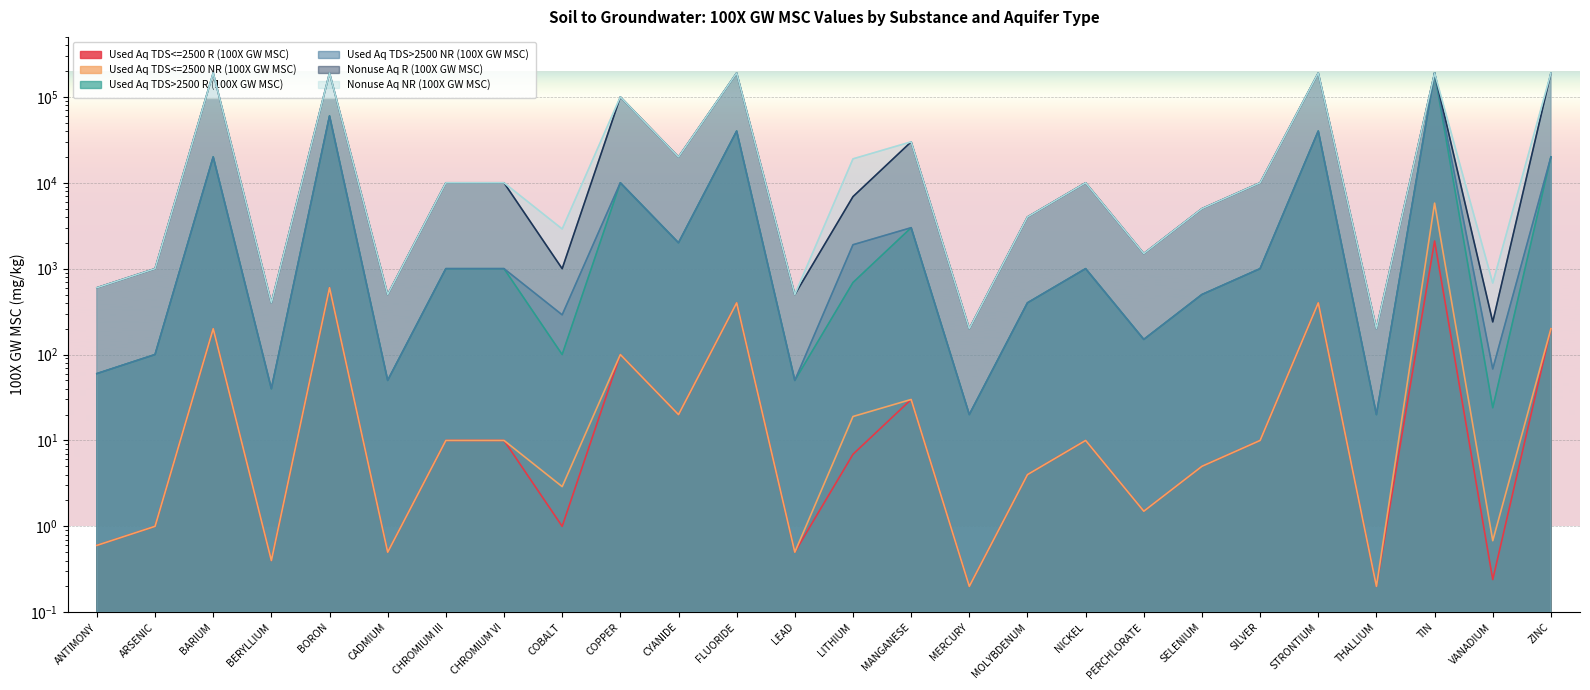

True or false: Nonuse Aq R (100X GW MSC) and Used Aq TDS>2500 NR (100X GW MSC) cross at least once.

False